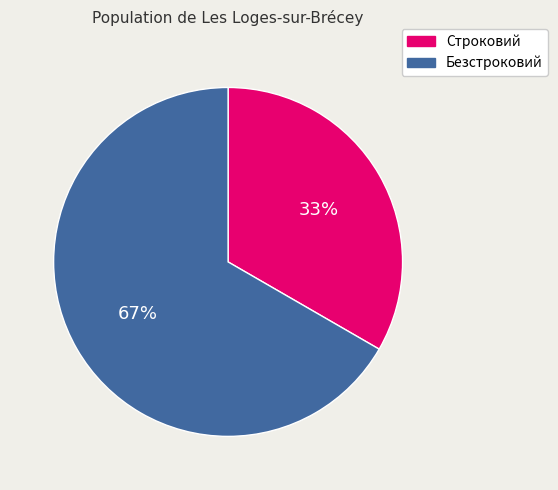

How many slices are in this pie chart?

2